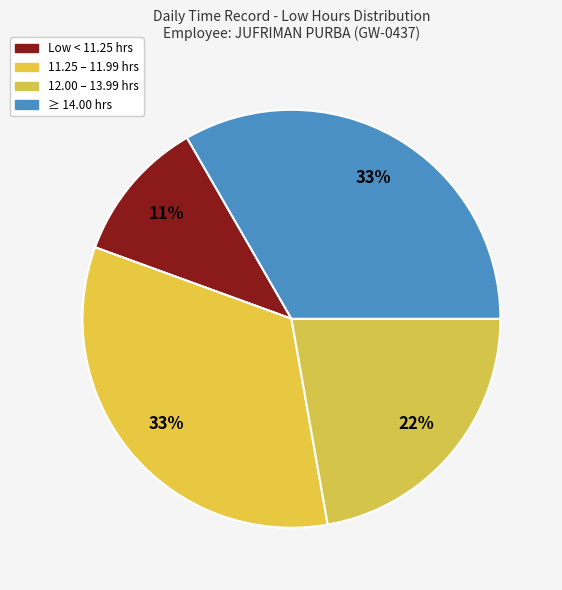

Does any single category account for the majority?

No